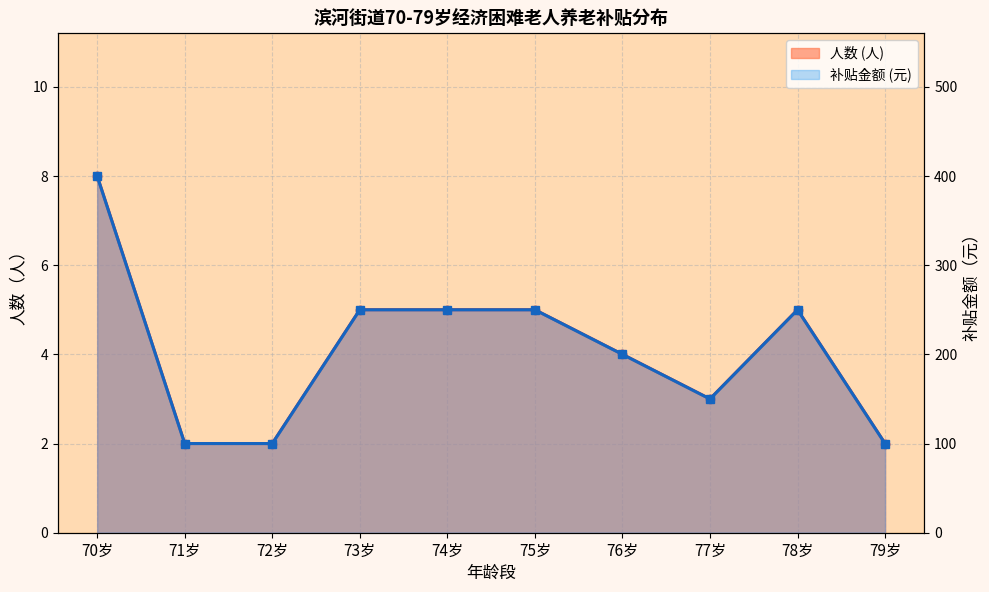

True or false: 人数 (人) and 补贴金额 (元) intersect in this chart.

False